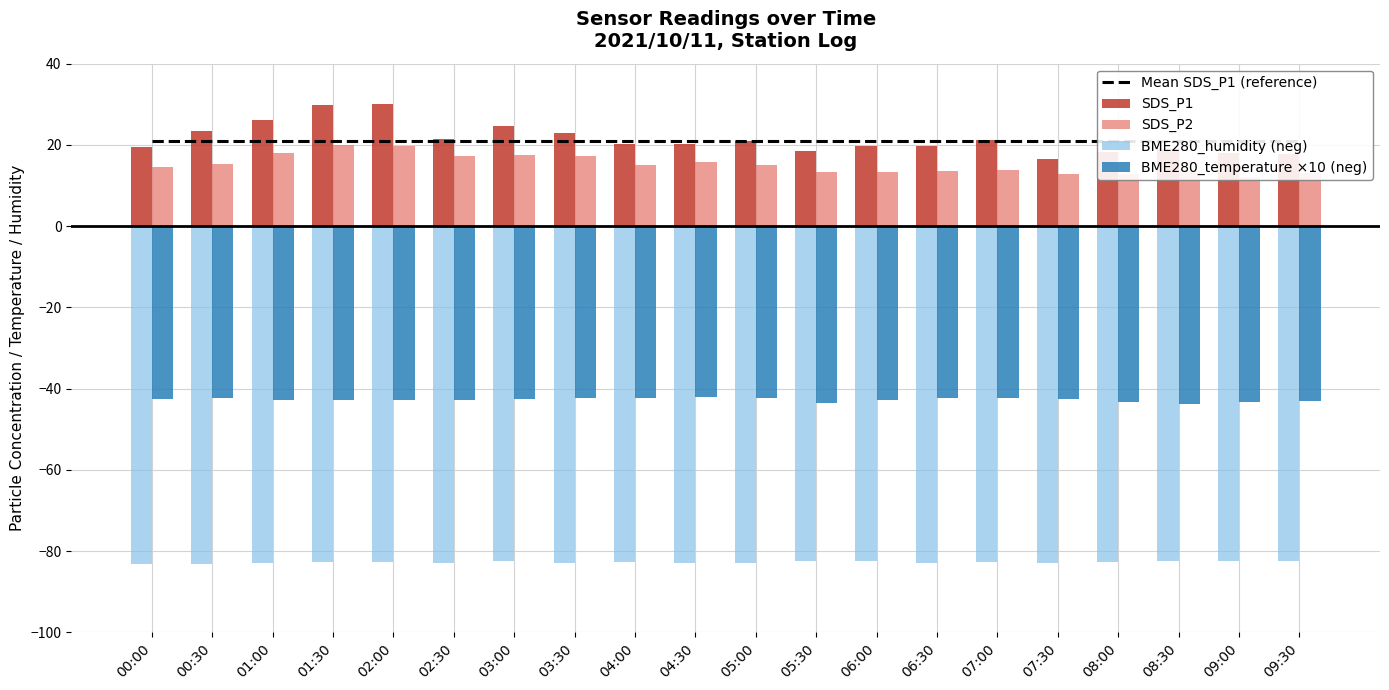

Rank the series by their maximum value, from highest to lowest.

SDS_P1, Mean SDS_P1 (reference), SDS_P2, BME280_temperature ×10 (neg), BME280_humidity (neg)